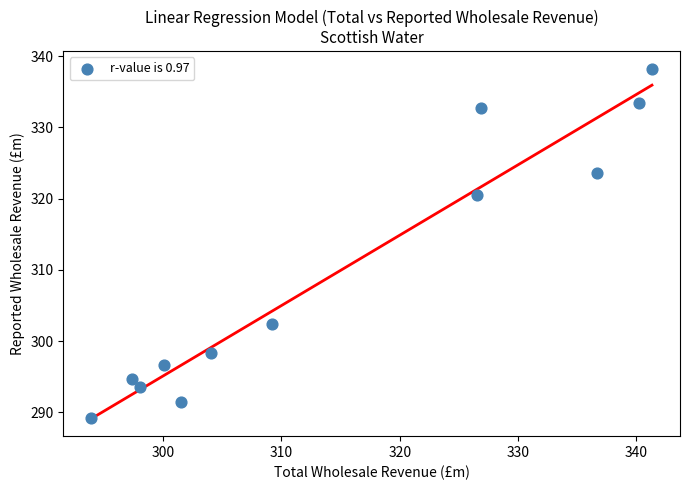

What is the average Y value?

309.6